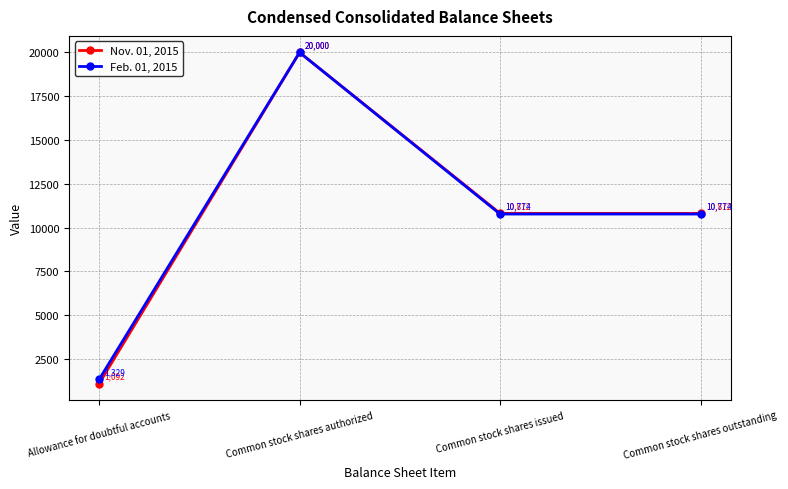

At which category does Nov. 01, 2015 reach its first local peak?

Common stock shares authorized